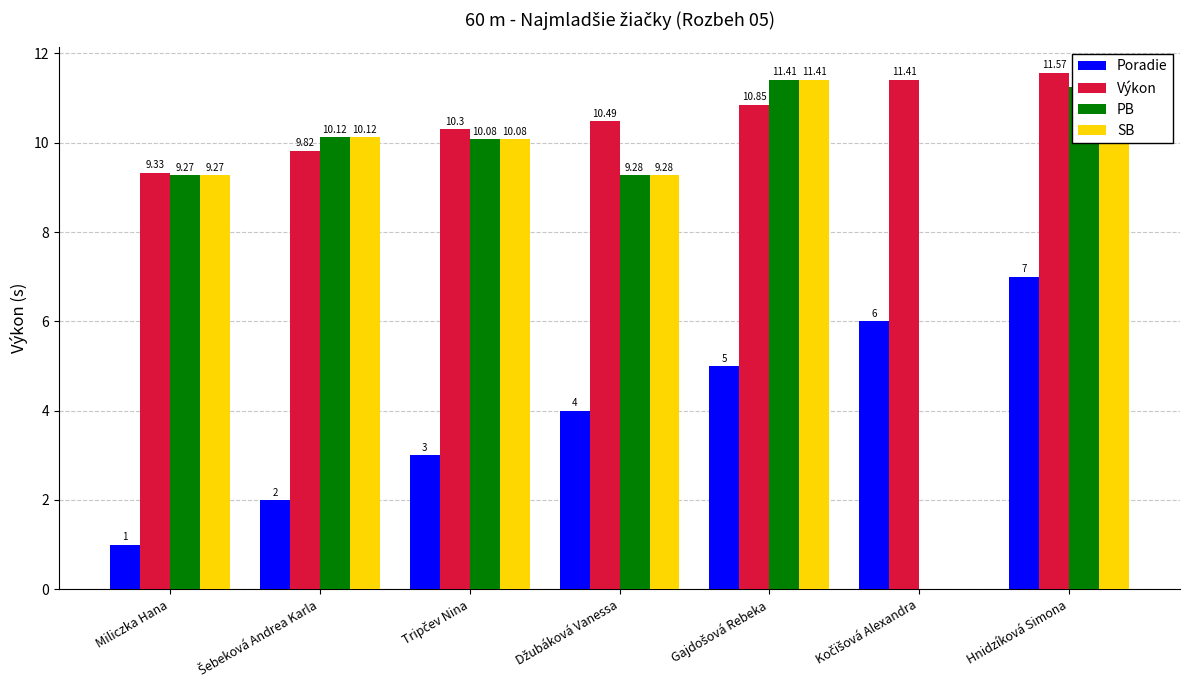

At which category is the sum across all series the highest?

Hnidzíková Simona